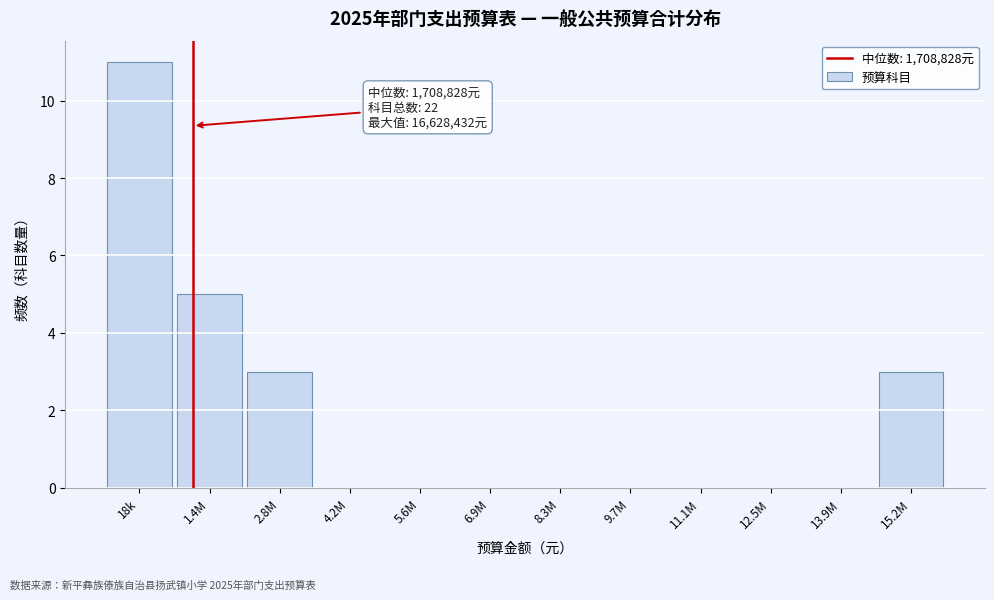

Reading left to right, extract all data points from this chart.

18k=11	1.4M=5	2.8M=3	4.2M=0	5.6M=0	6.9M=0	8.3M=0	9.7M=0	11.1M=0	12.5M=0	13.9M=0	15.2M=3